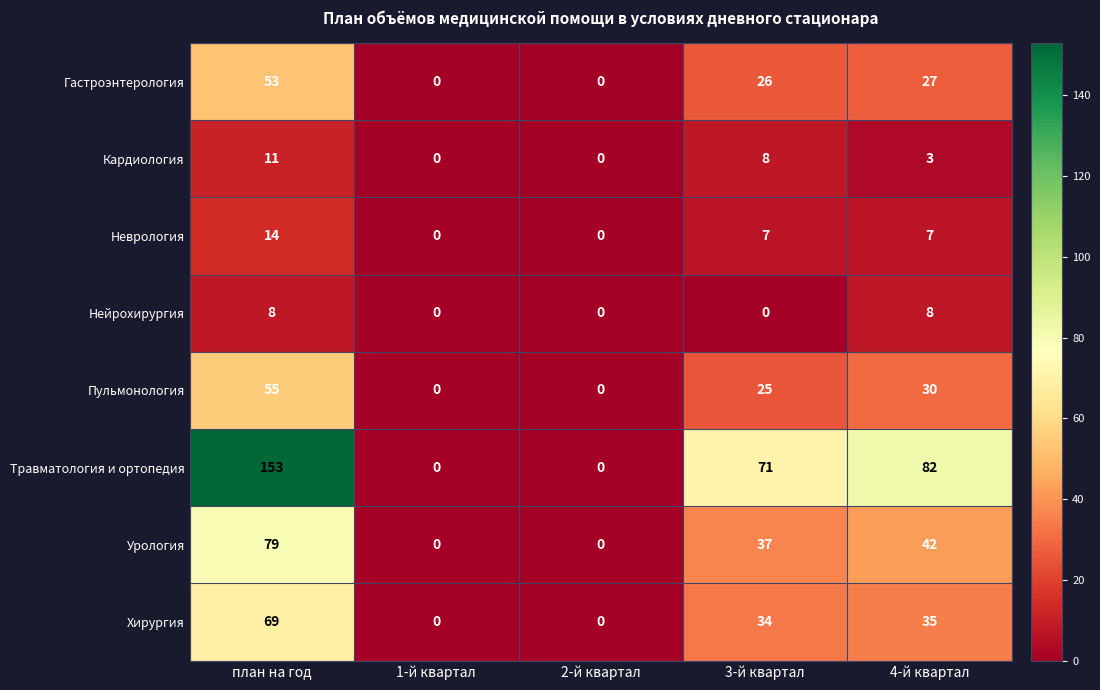

Which series changed the most between 1-й квартал and 4-й квартал?

Травматология и ортопедия